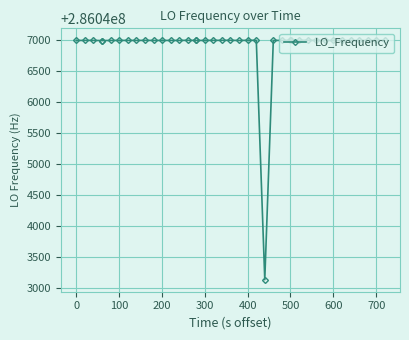

What is the minimum value shown in the chart?

286043136.4